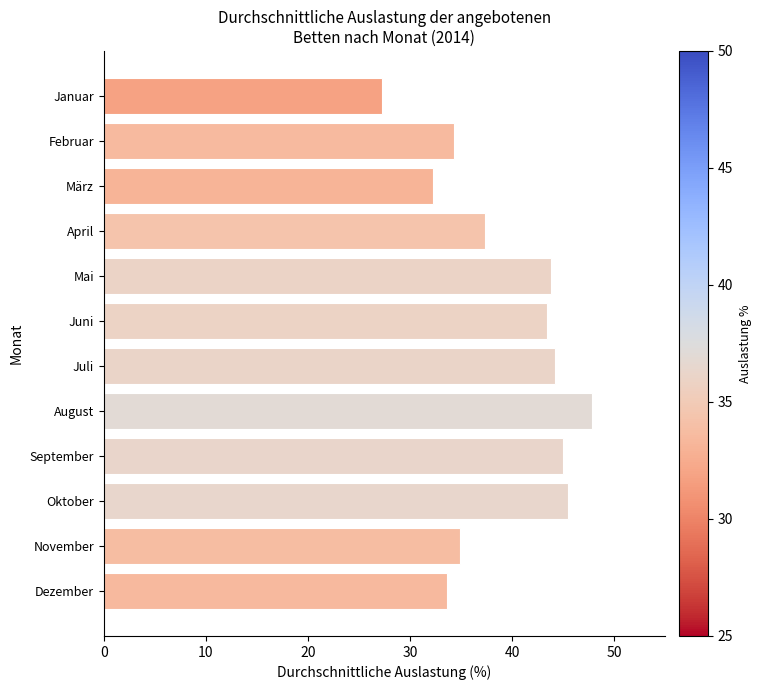

What is the approximate value at September?

45.0